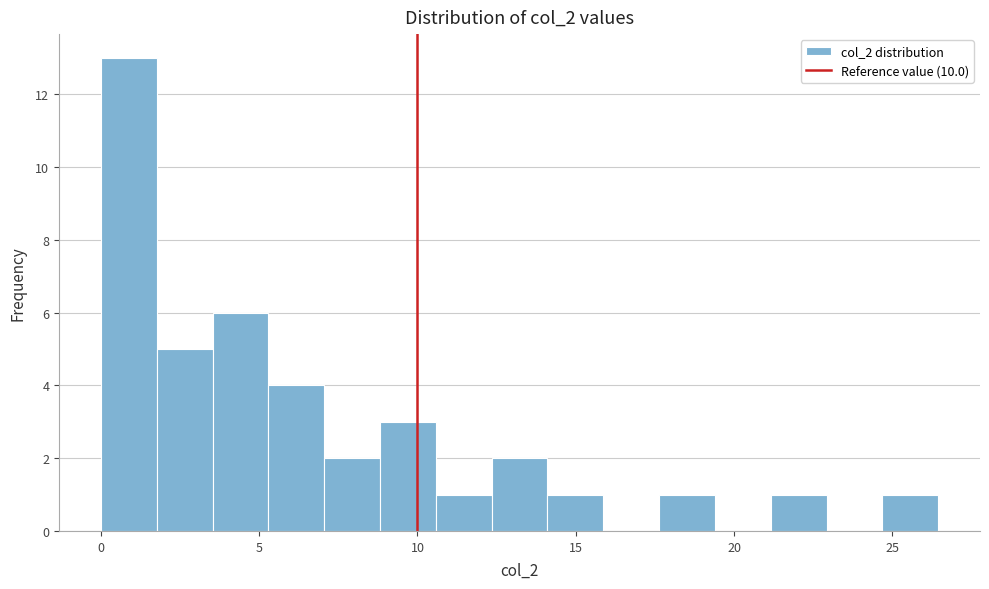

Around what value on the x-axis is the tallest bar? Give the approximate position of its centre, as read against the axis.

1.0